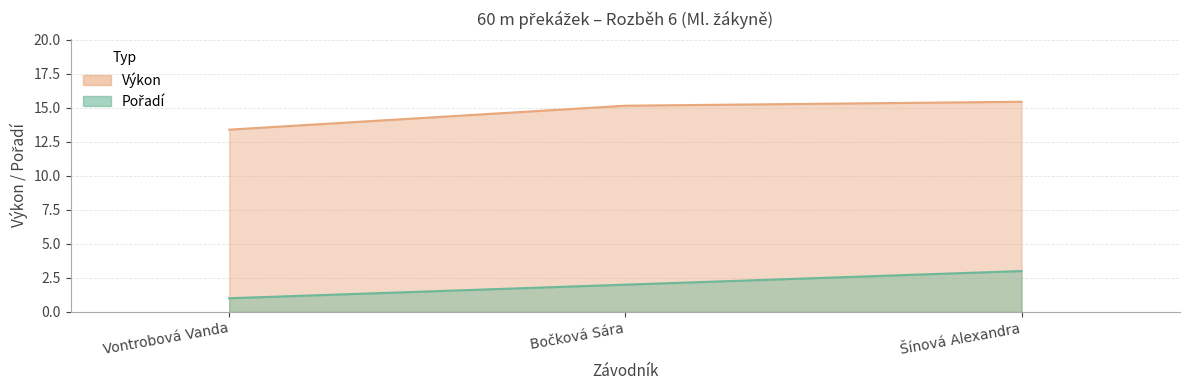

What is the sum of the Výkon values at Vontrobová Vanda and Bočková Sára?

28.5